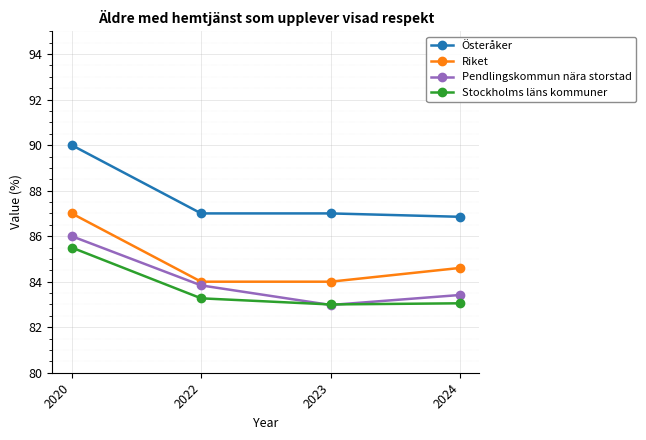

Is the value of Stockholms läns kommuner at 2022 greater than the value of Pendlingskommun nära storstad at 2022?

No